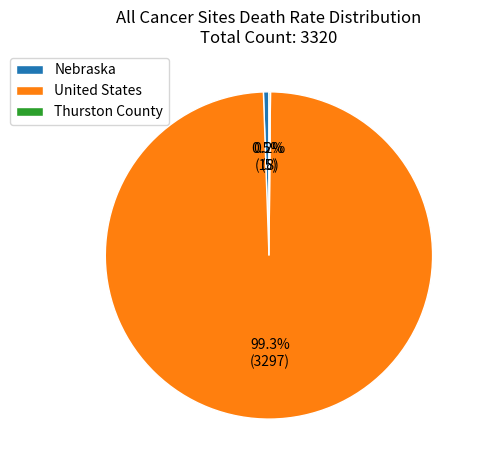

What is the largest slice in the pie chart?

United States